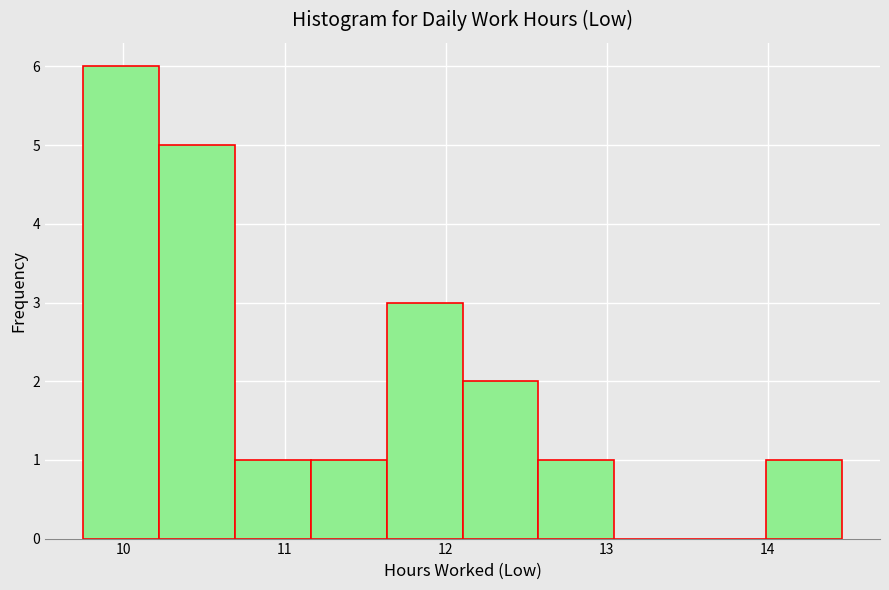

How tall is the bar that spans 14.0 to 14.5 on the x-axis? Neither the bar edges nor the heights are printed on the chart, so give them approximately, as read against the axes.

1